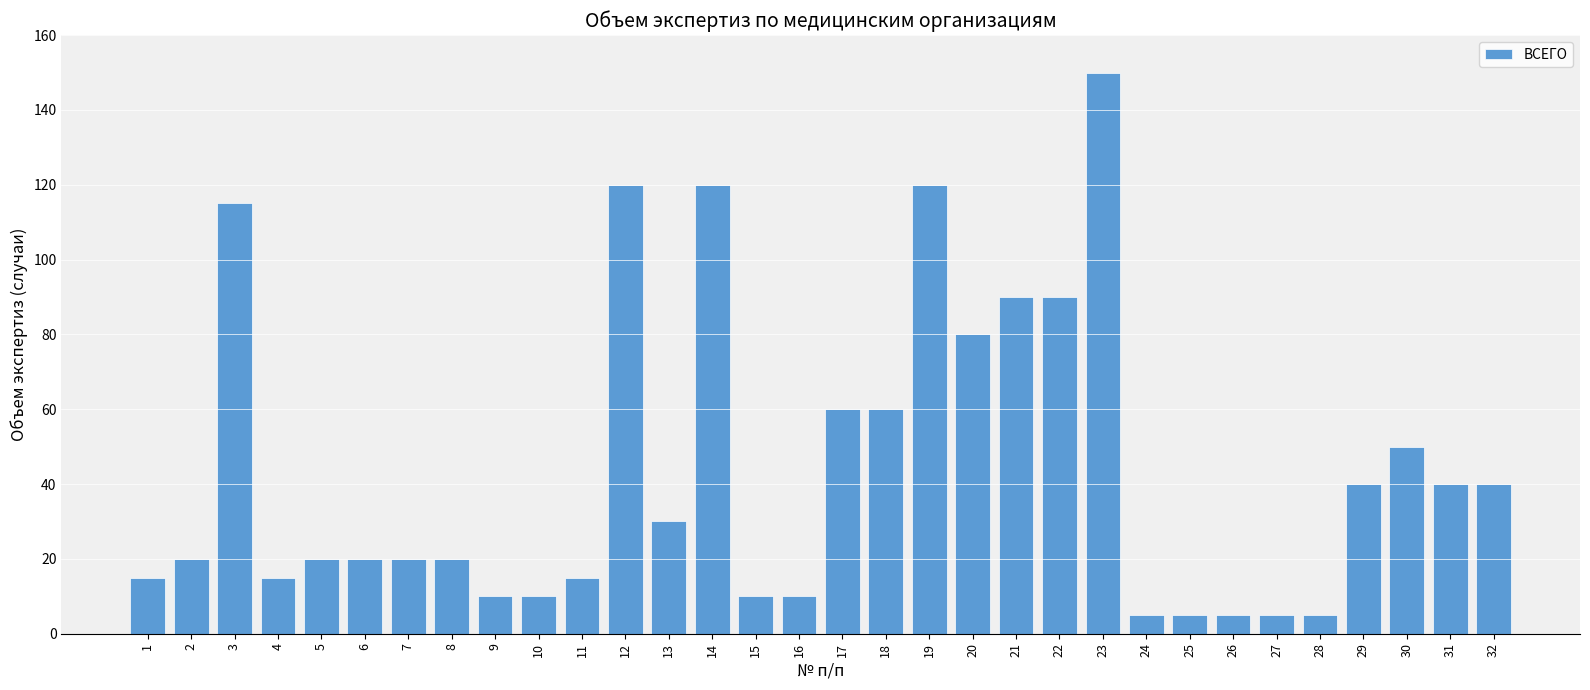

True or false: the data shows 5 at 24.

True